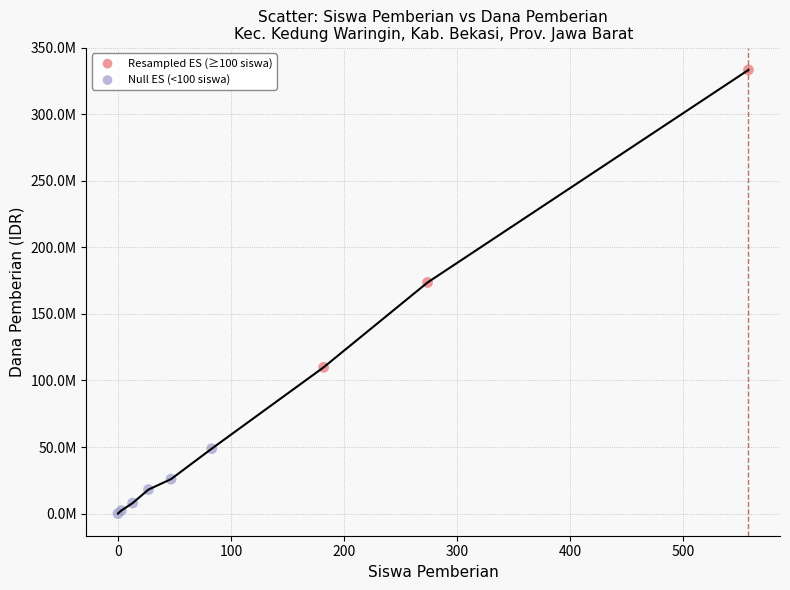

What are all the series names shown in the legend?

Resampled ES (≥100 siswa), Null ES (<100 siswa)